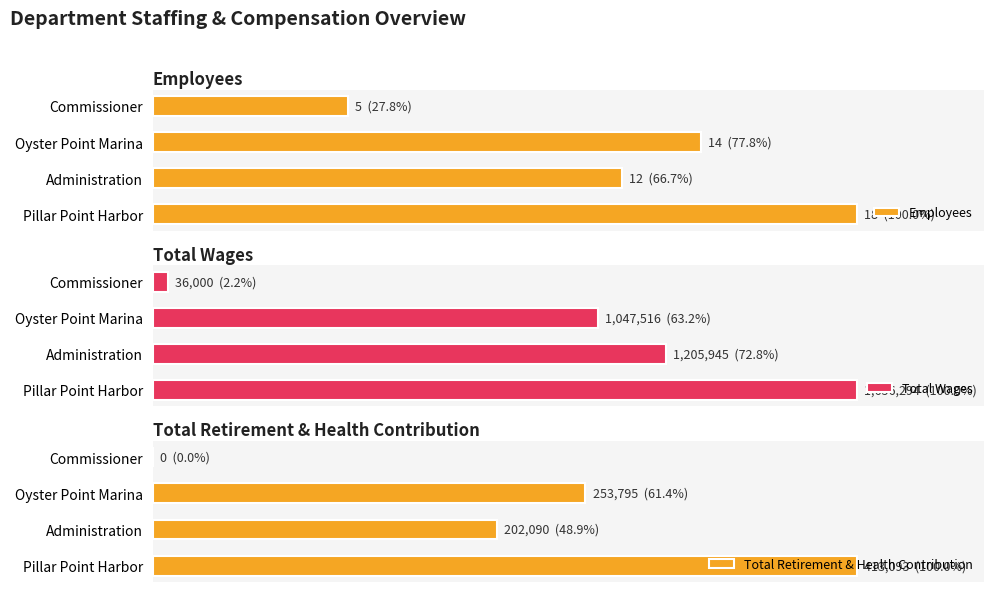

The Employees series shows 1 at Commissioner. True or false?

False